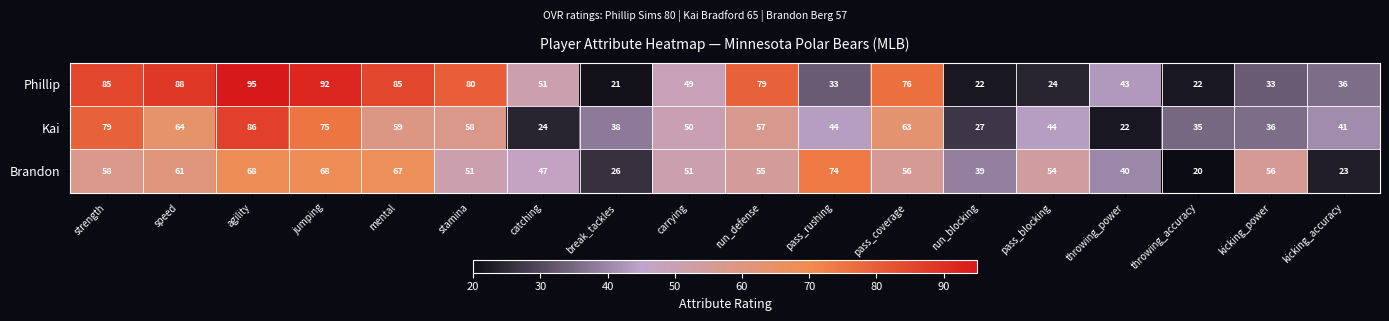

What is the smallest value displayed?

20